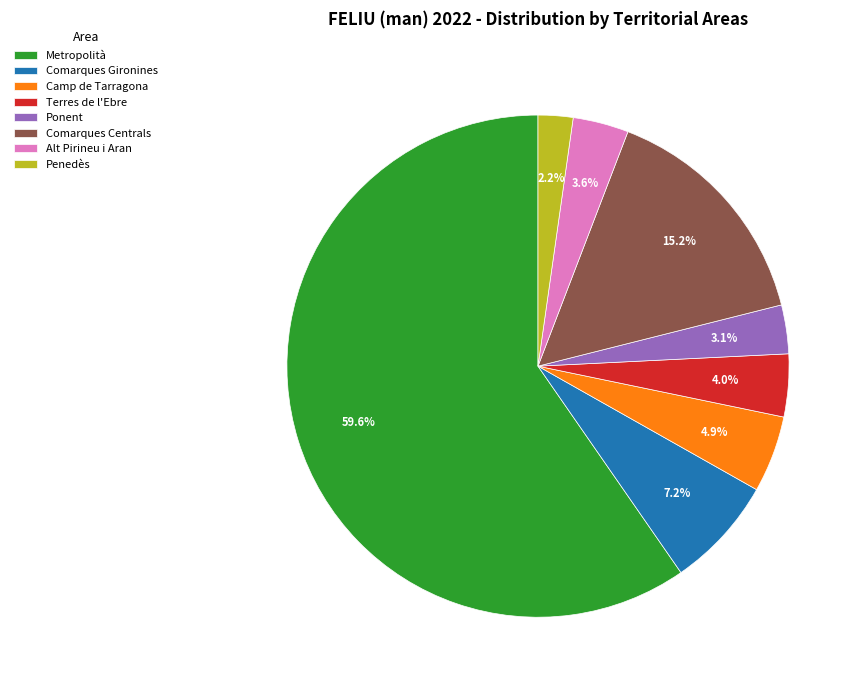

Which category accounts for the majority?

Metropolità